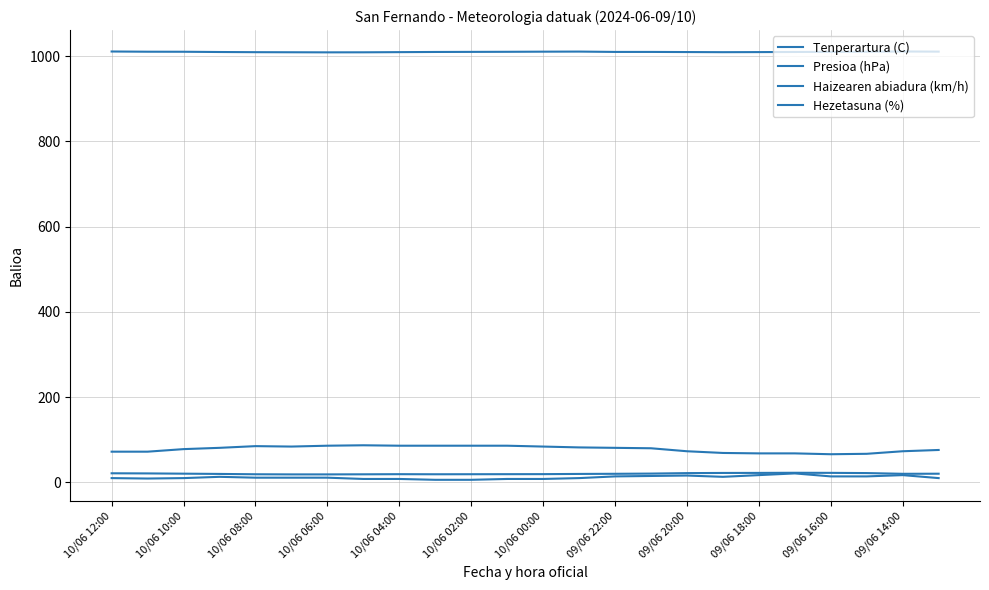

How many lines are shown in the chart?

4